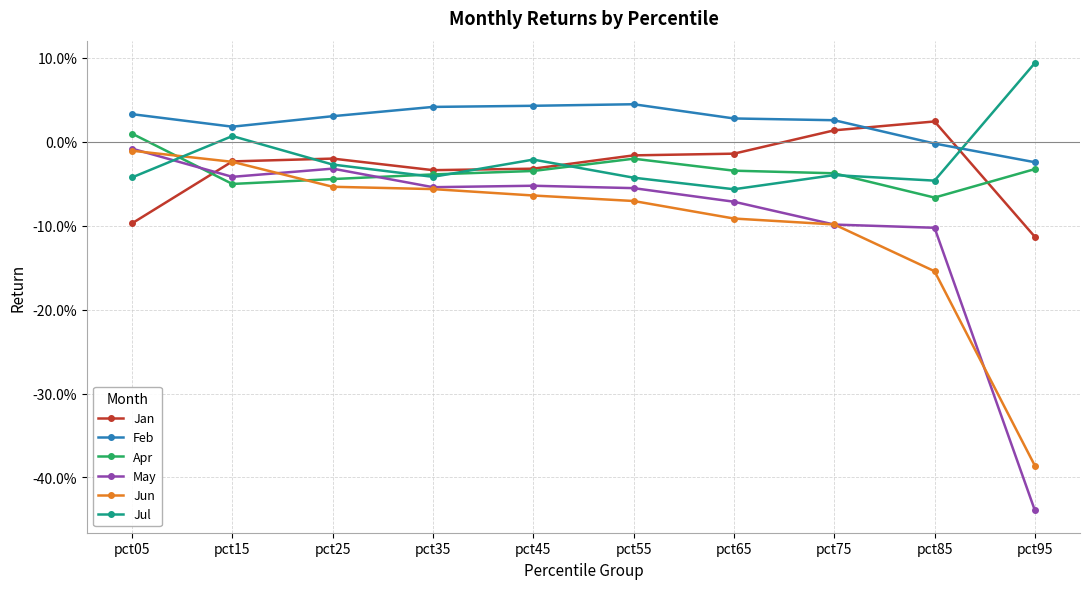

What are all the series names shown in the legend?

Jan, Feb, Apr, May, Jun, Jul